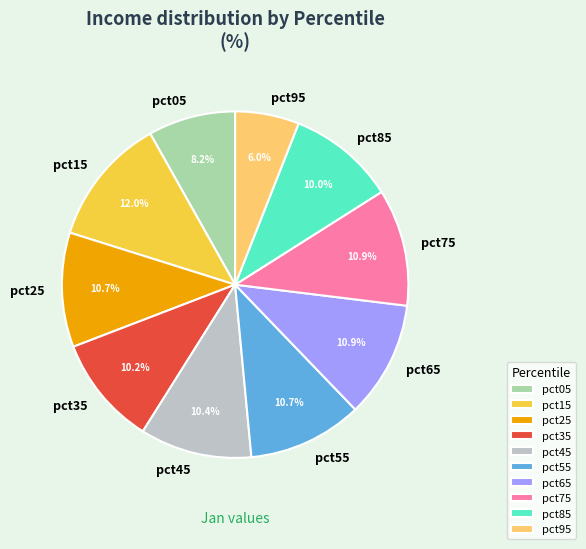

Count the number of slices in the pie.

10